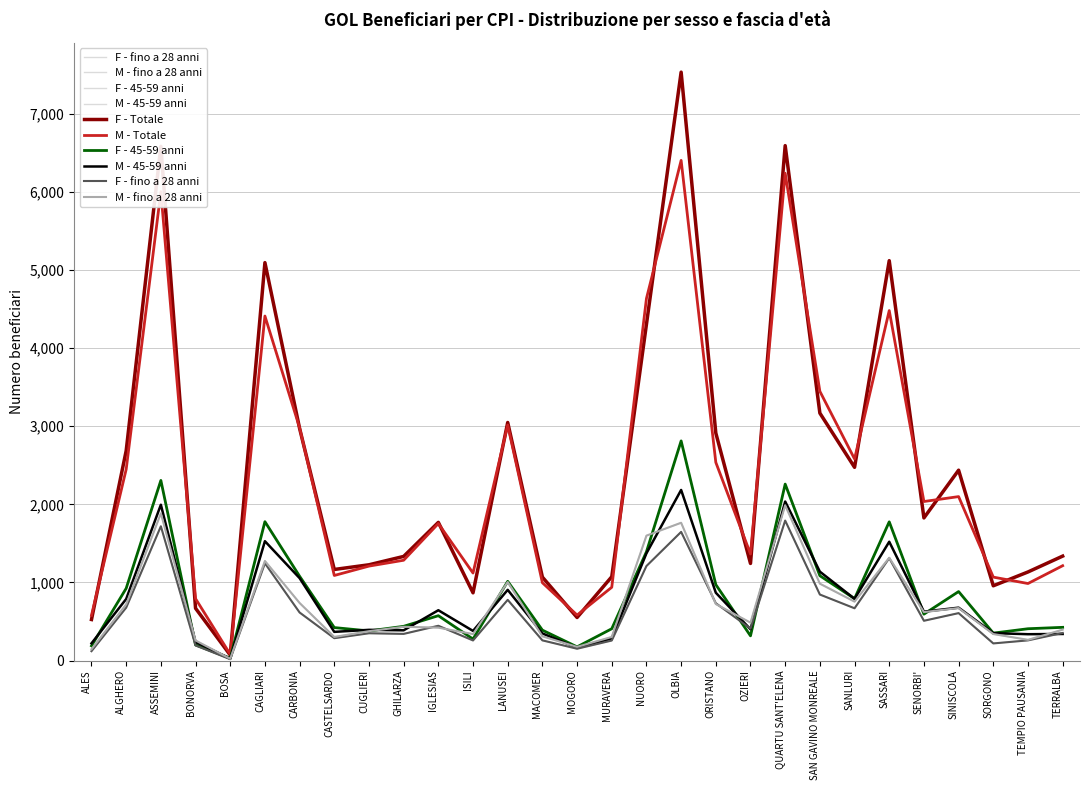

True or false: M - 45-59 anni has a value of 1250 at SANLURI.

False